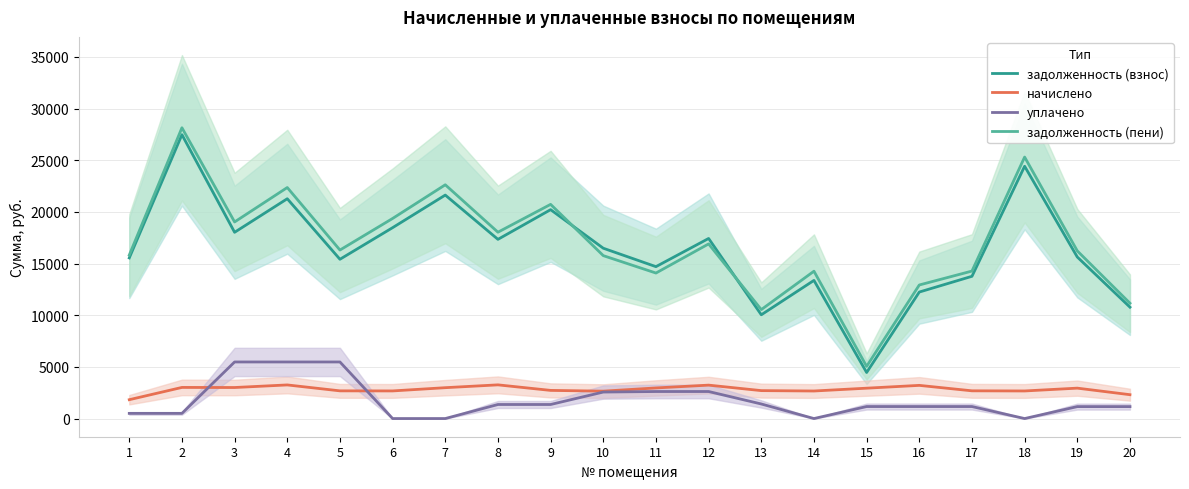

Which series has the largest total across all categories?

задолженность (пени)